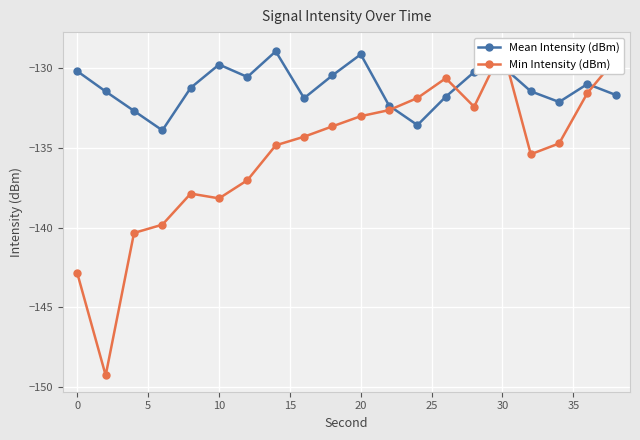

What is the difference between the maximum and minimum values in the Min Intensity (dBm) series?

20.5